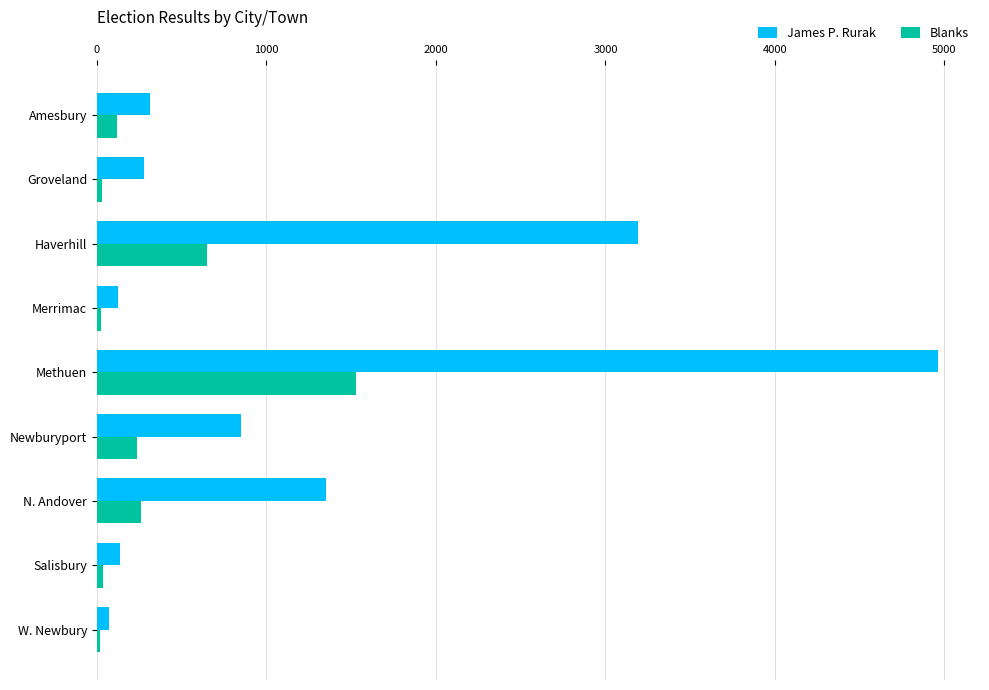

Rank the series by their maximum value, from highest to lowest.

James P. Rurak, Blanks